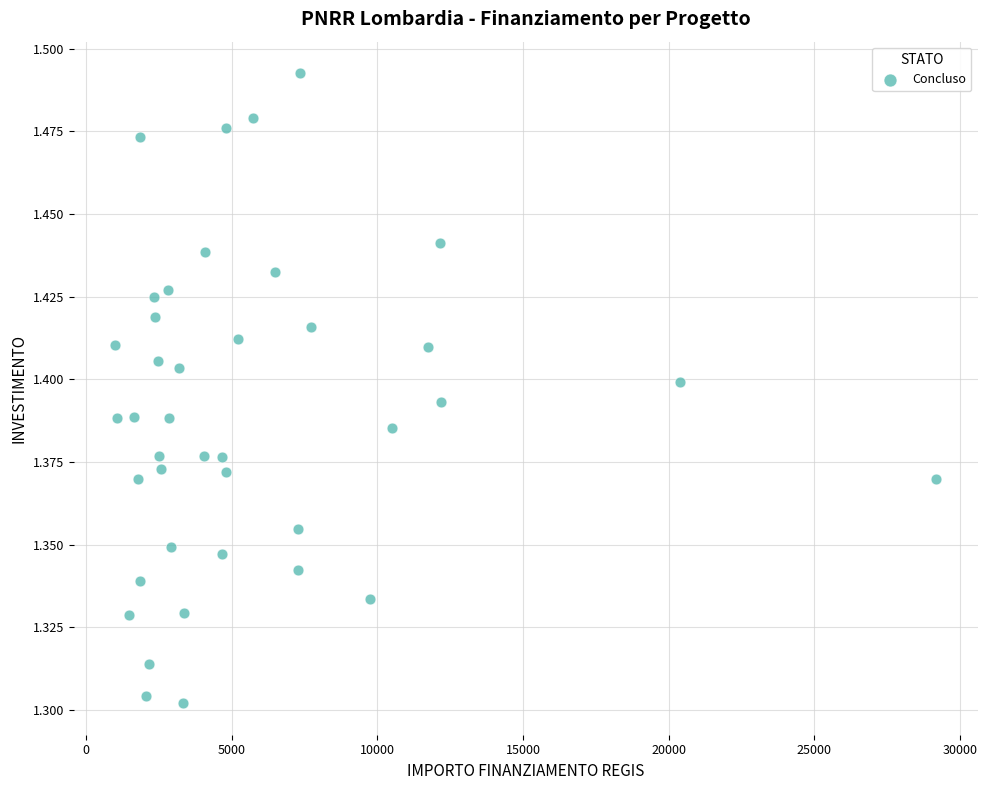

What is the range of X values (max minus min)?

28202.9